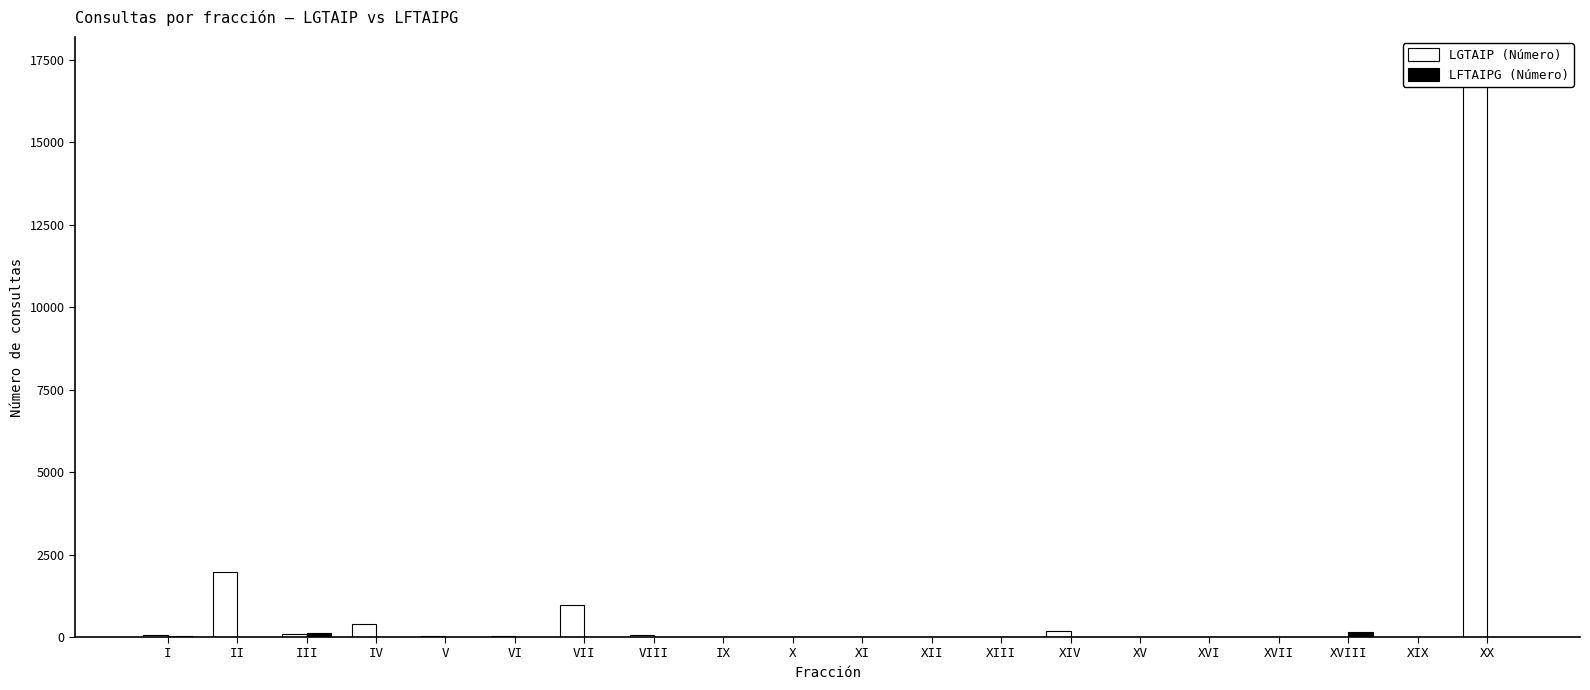

Between XI and XX, which series saw the biggest shift?

LGTAIP (Número)